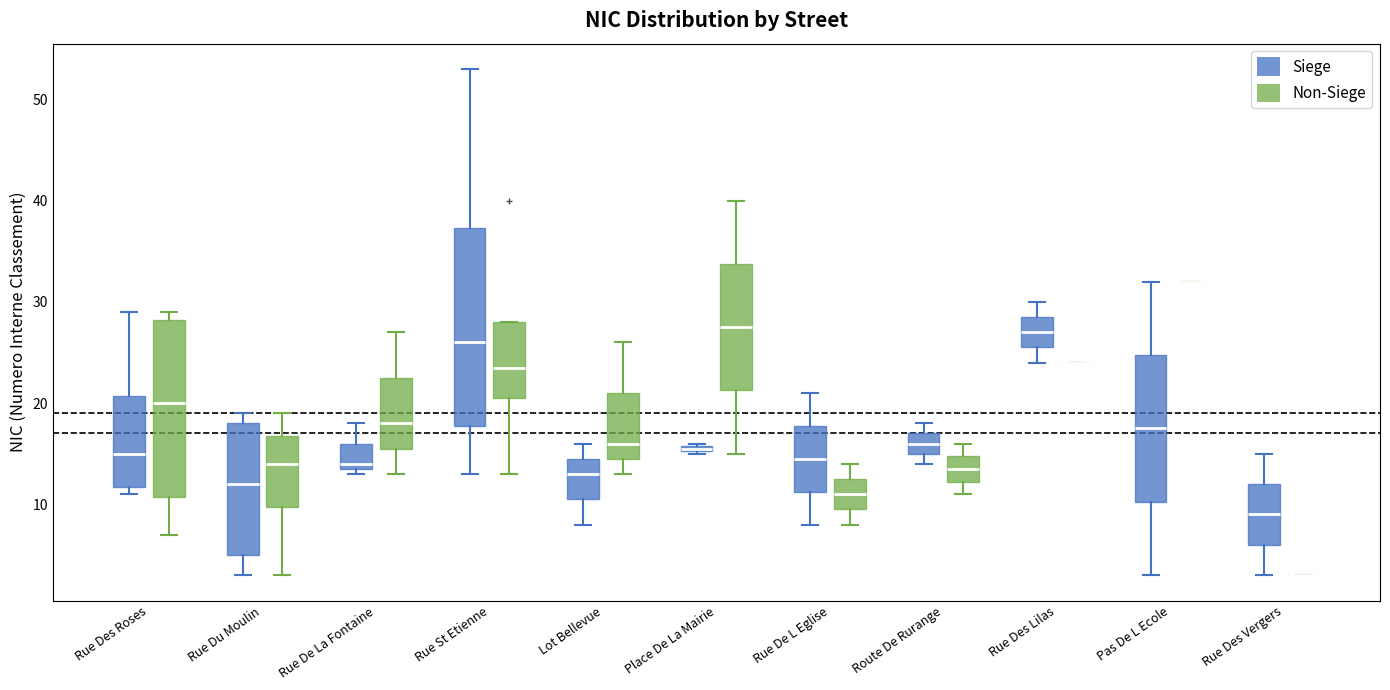

Where is the upper edge of the box for Route De Rurange (Siege) on the y-axis? The values are not printed on the chart, so give them approximately, as read against the axis.

17